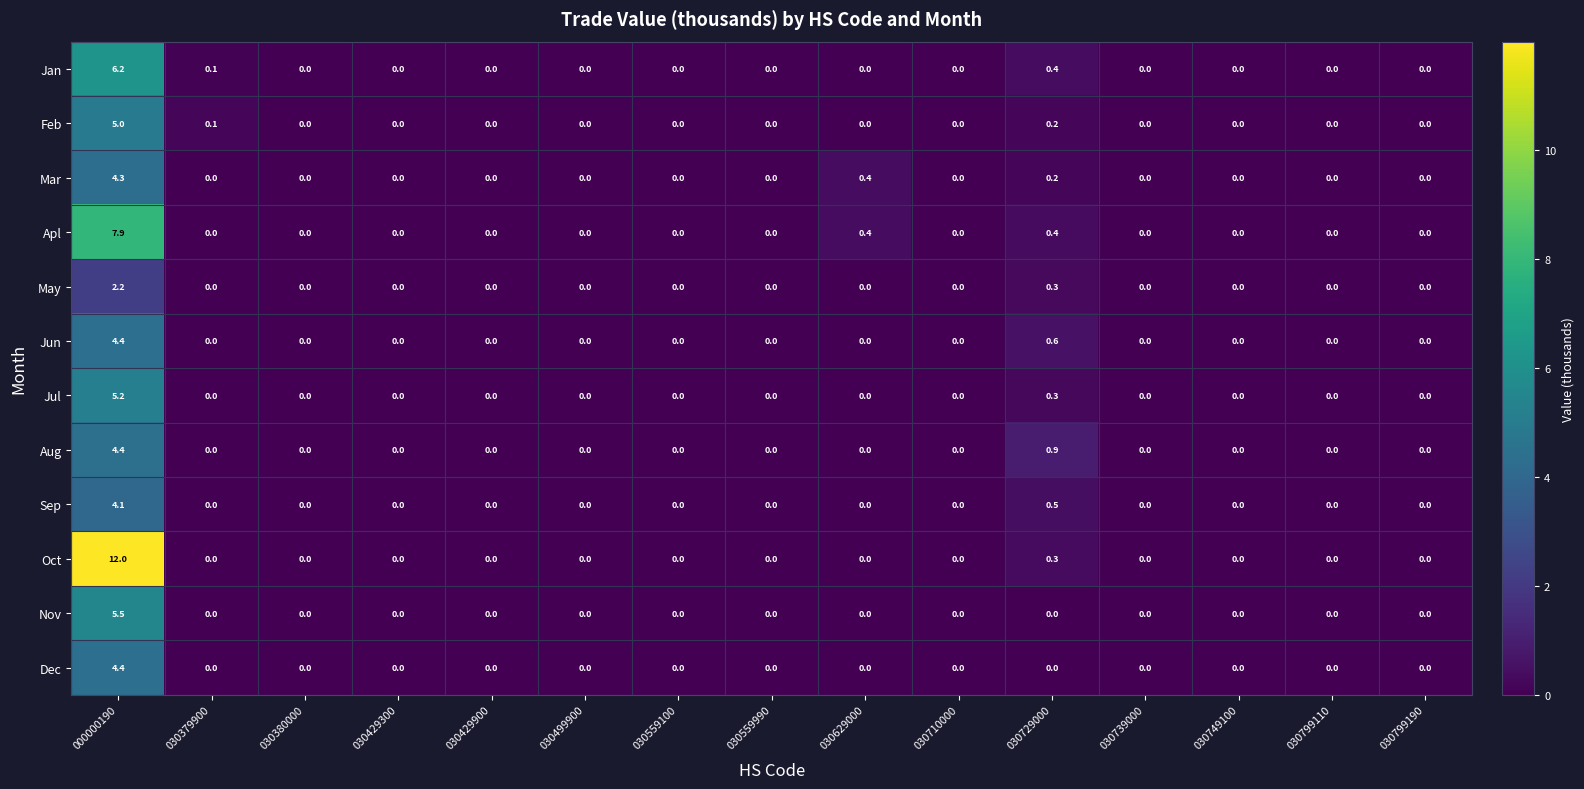

What is the difference between the maximum and minimum values in the Mar series?

4.3